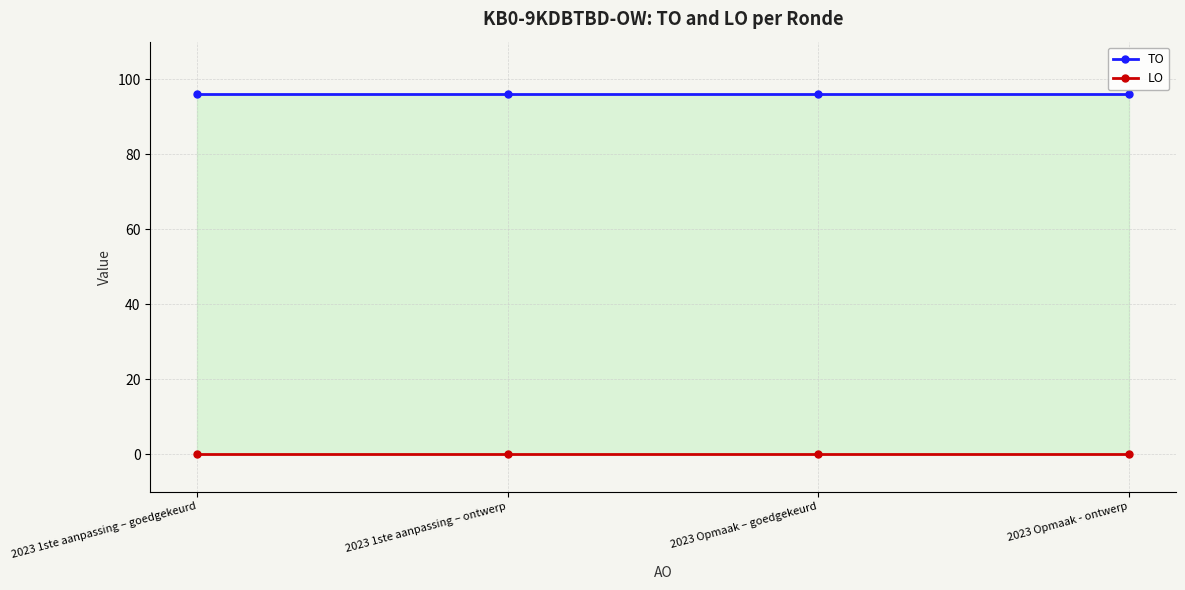

True or false: LO and TO cross at least once.

False